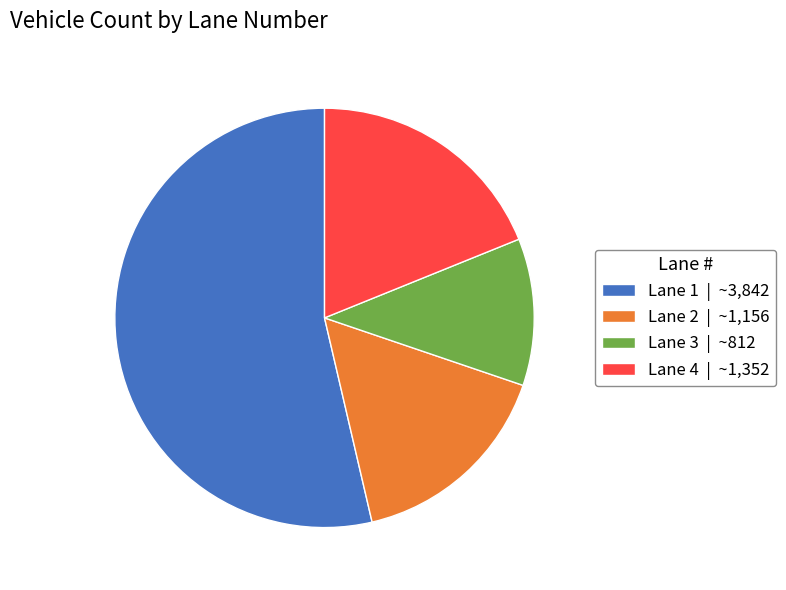

Is it true that Lane 4 is 54% of the pie?

False